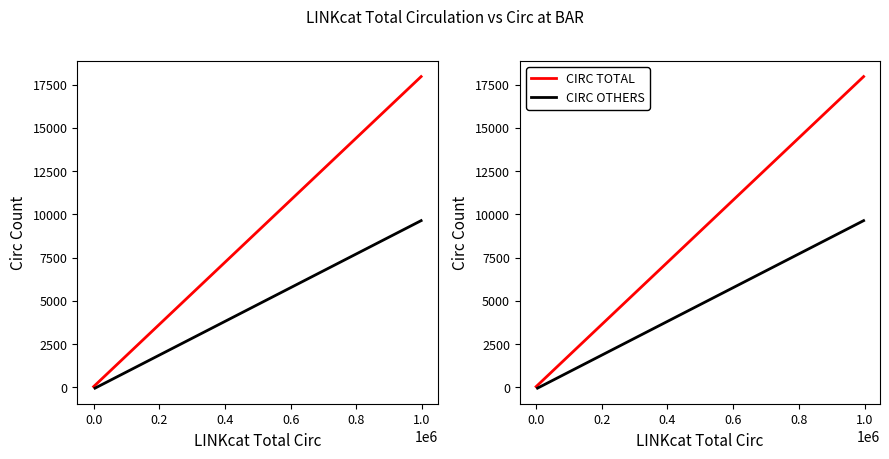

What is the value of the CIRC AT BAR, ITEMS OWNED BY OTHERS point at the 9th from the left?

1364